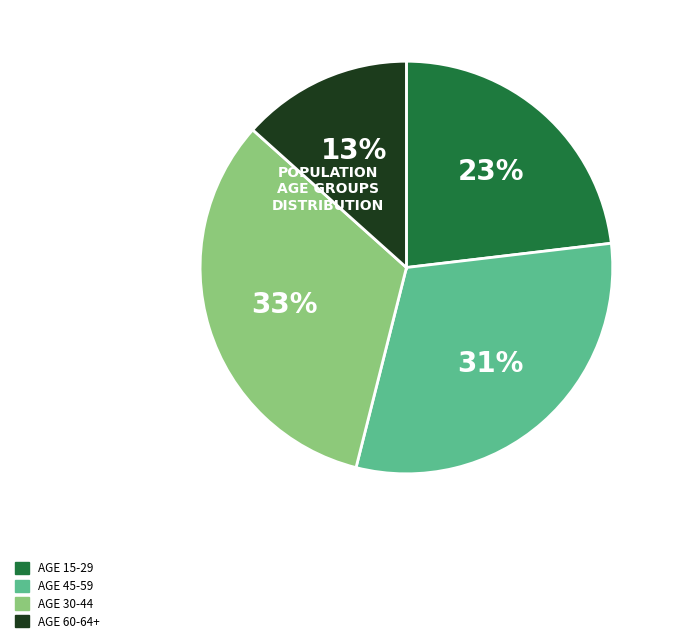

How many segments does this pie chart have?

4